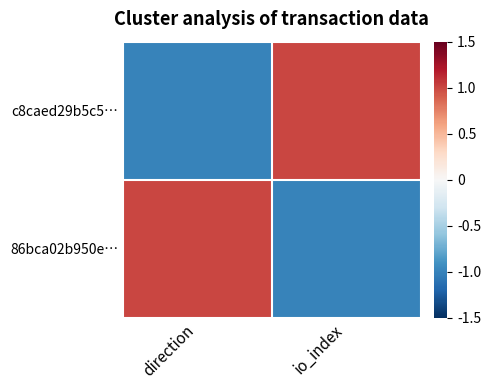

How many series are shown in this chart?

2